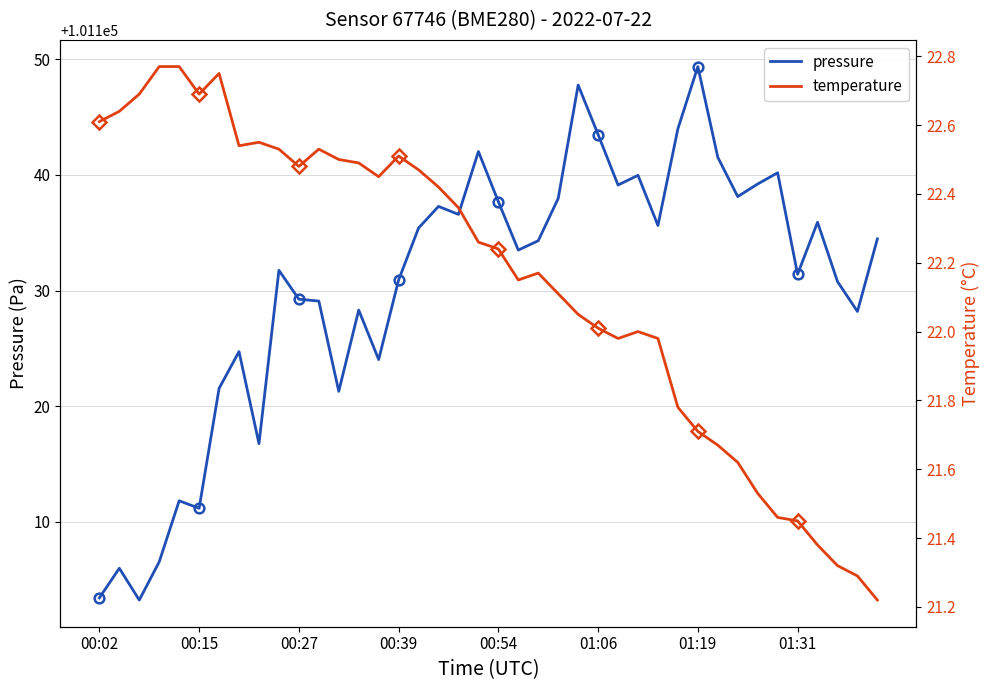

What is the maximum value shown in the chart?

101149.4